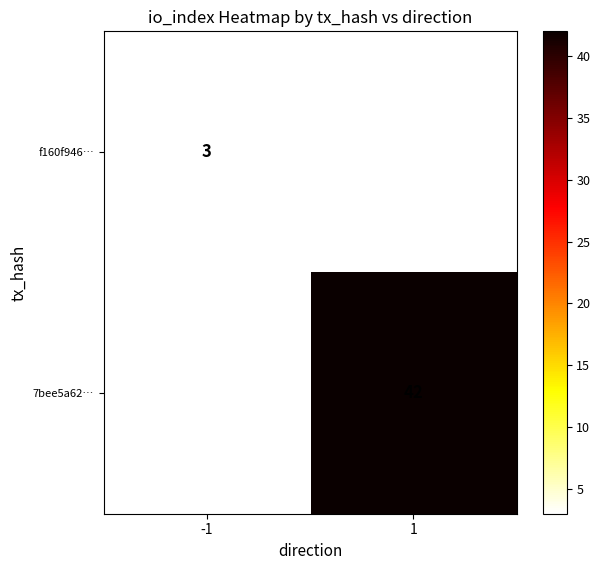

Which has a higher value, -1 or 1?

1